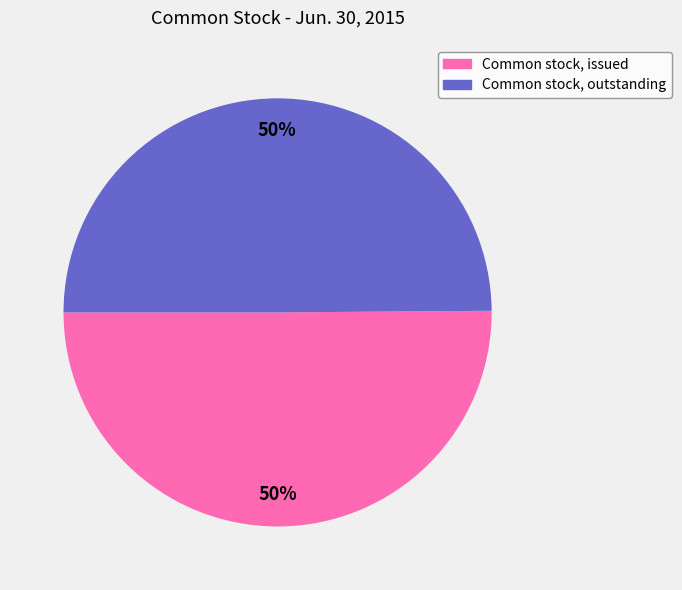

How many slices are in this pie chart?

2